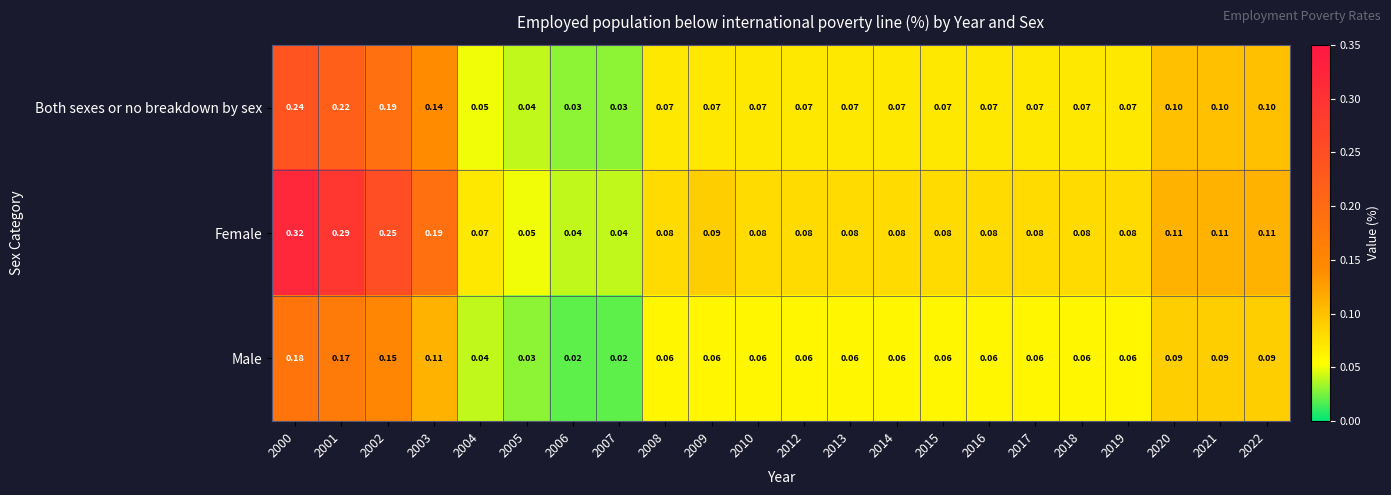

Is the value of Both sexes or no breakdown by sex at 2017 greater than the value of Male at 2014?

Yes